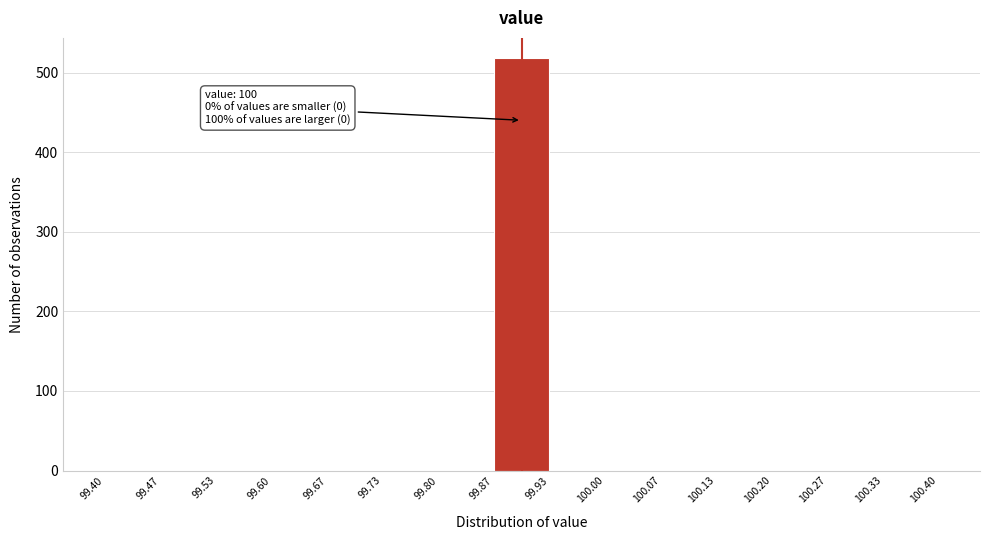

Over which range of the x-axis is the bar tallest?

99.87 to 99.93